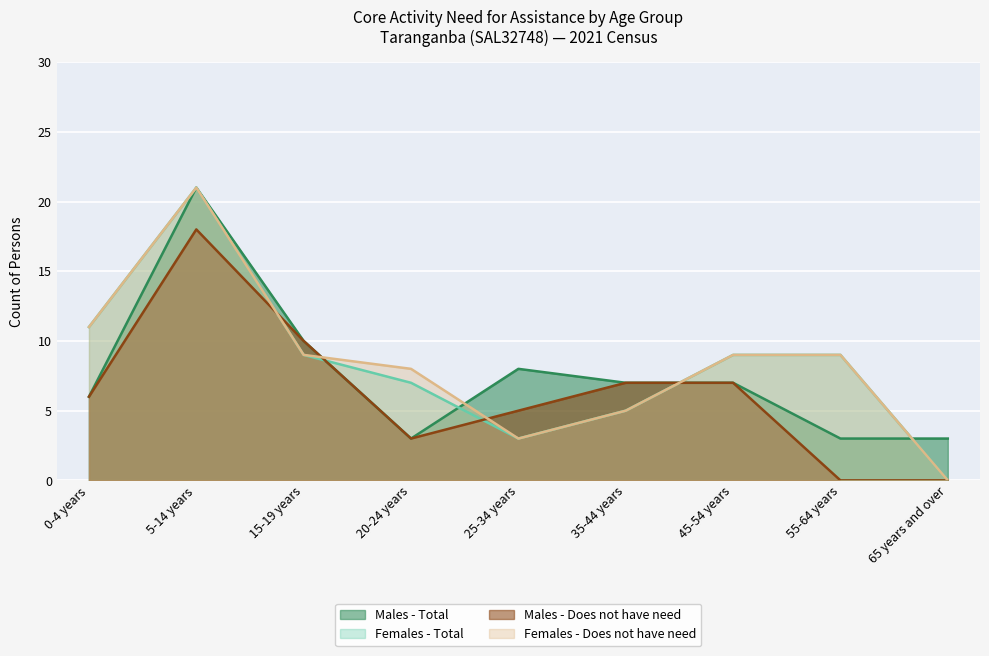

Is the value of Females - Total at 0-4 years greater than the value of Females - Does not have need at 45-54 years?

Yes